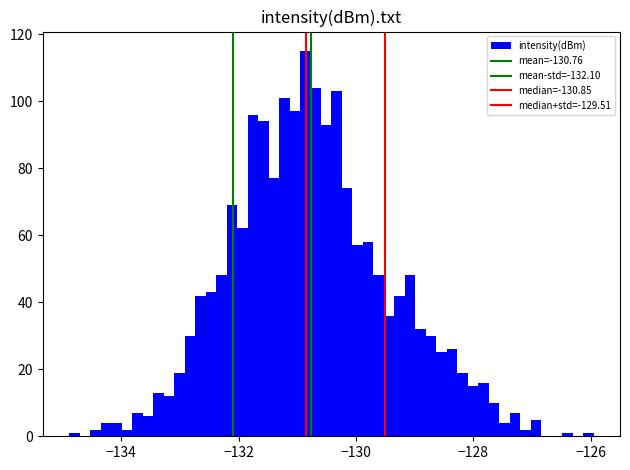

Read against the x-axis, roughly where is the centre of the tallest bar?

-130.8